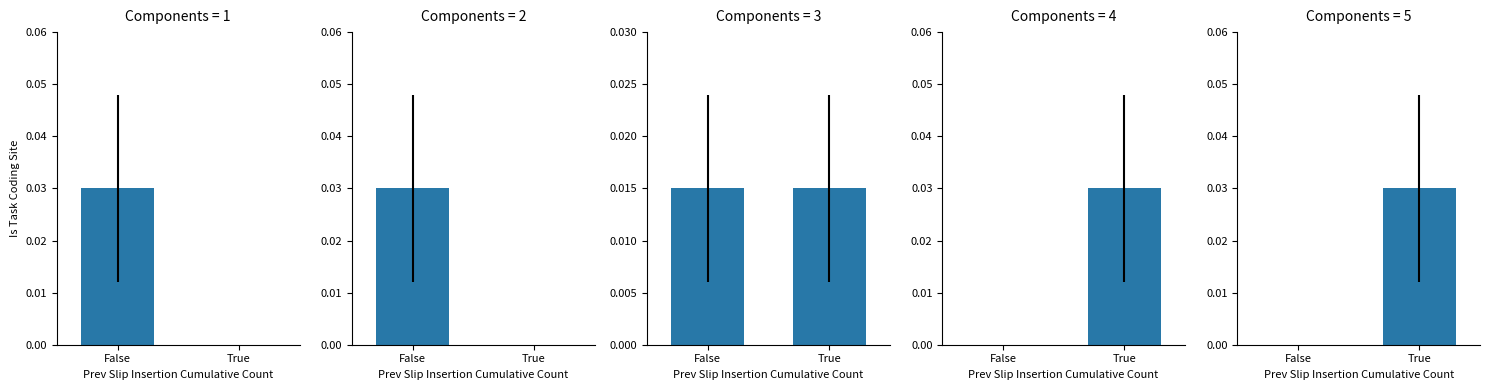

What position from the right is False?

2